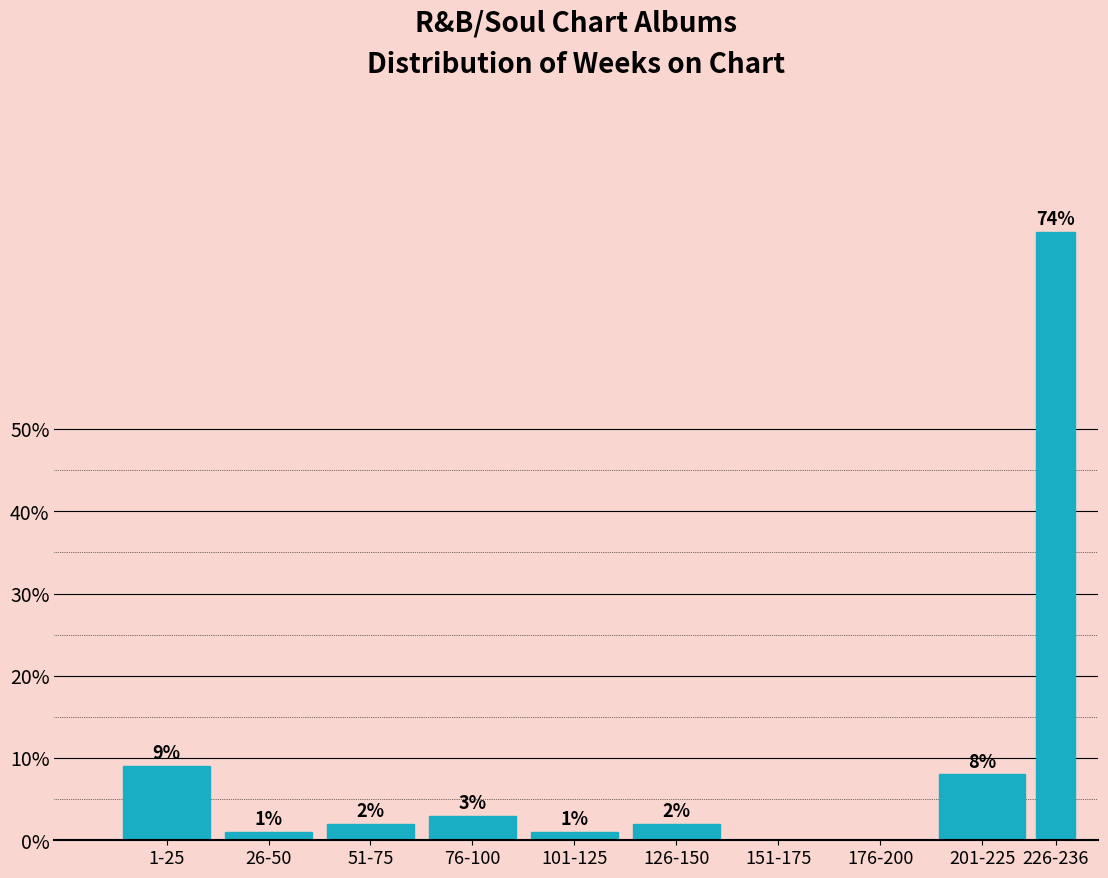

Reading left to right, list all the values displayed in this chart.

1-25=9	26-50=1	51-75=2	76-100=3	101-125=1	126-150=2	151-175=0	176-200=0	201-225=8	226-236=74